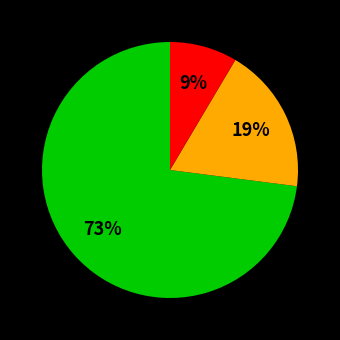

Does any single category account for the majority?

Yes